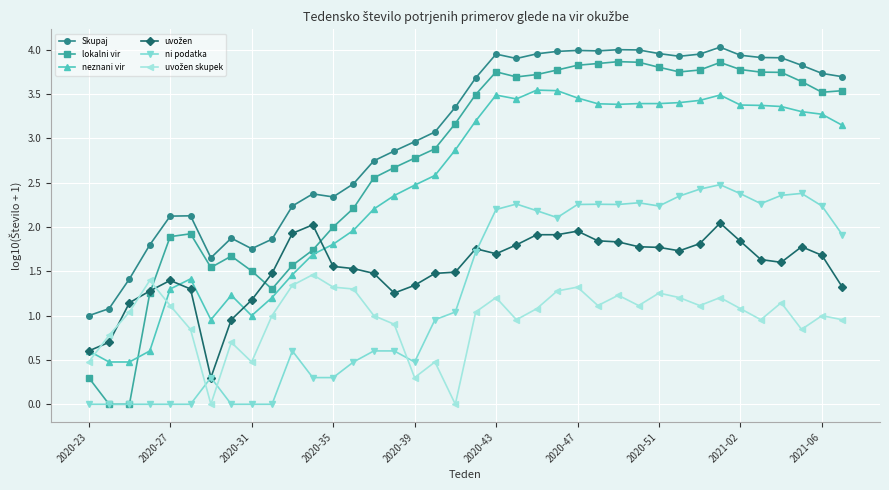

Which series has the largest total across all categories?

Skupaj